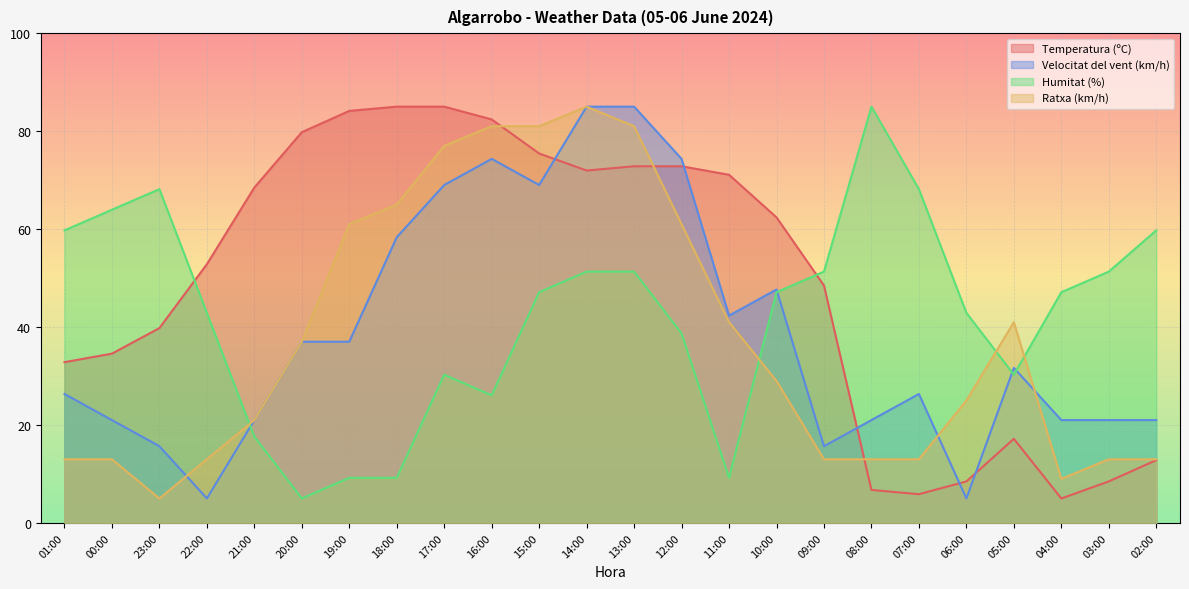

How many data points in Ratxa (km/h) are above 28?

12